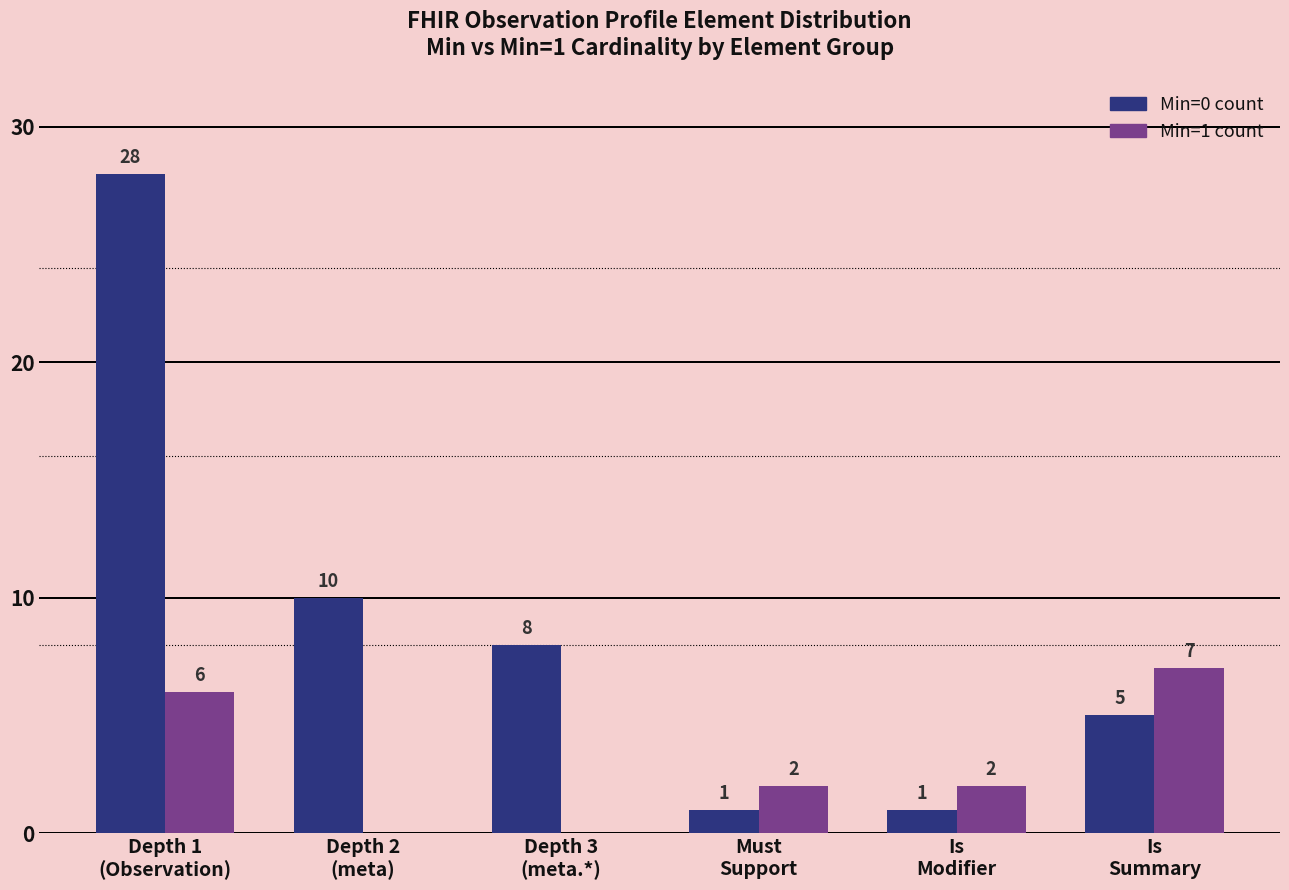

Which series has the largest total across all categories?

Min=0 count